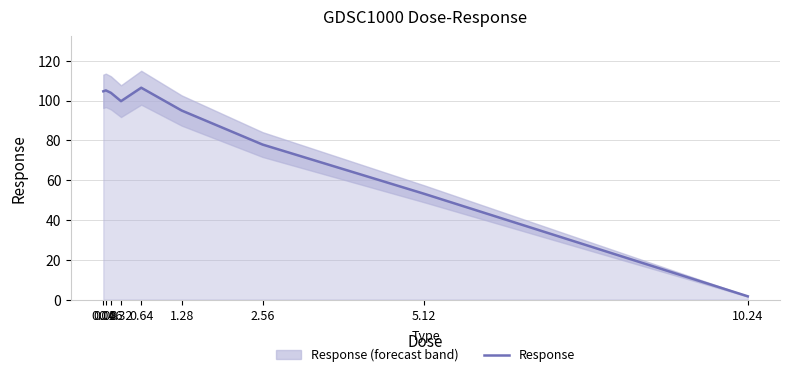

What is the difference between the values at 0.04 and 1.28?

9.7